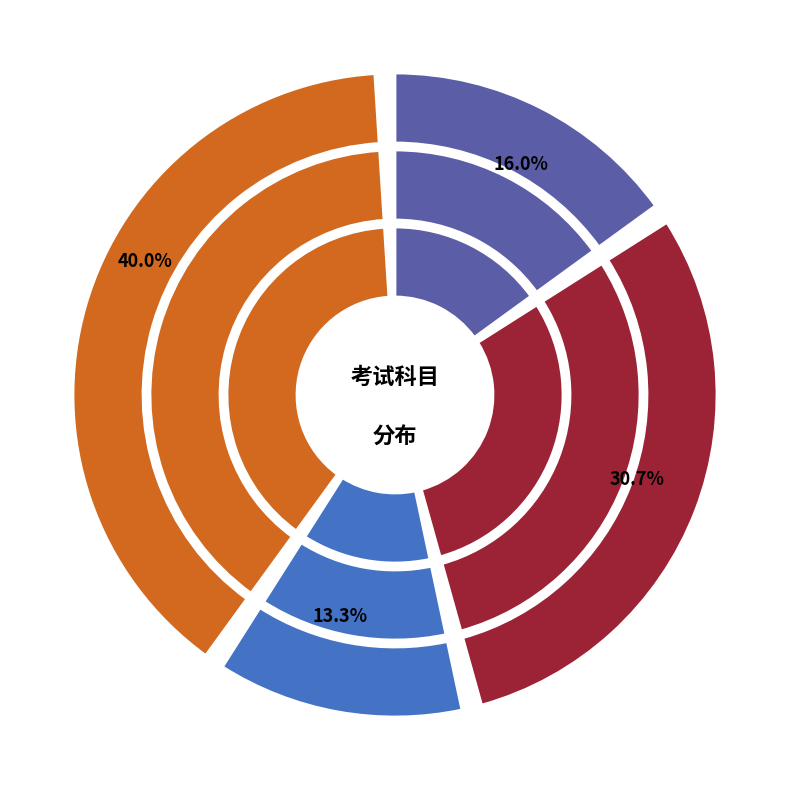

To the nearest percent, what is the difference between the 家园的治理：环境科学概论 and 设计与人文：当代公共艺术 slice percentages?

1%